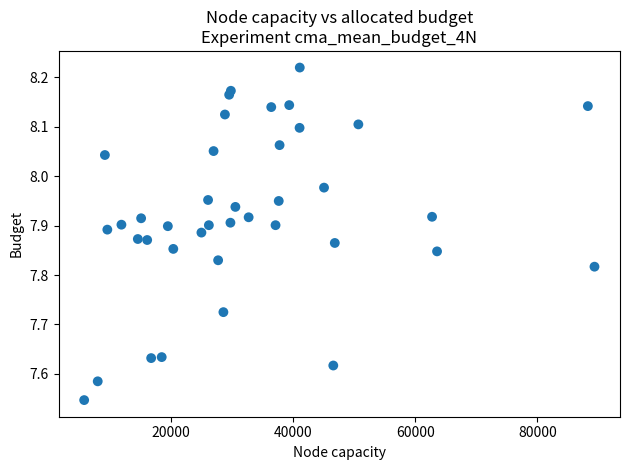

What is the range of X values (max minus min)?

83547.2